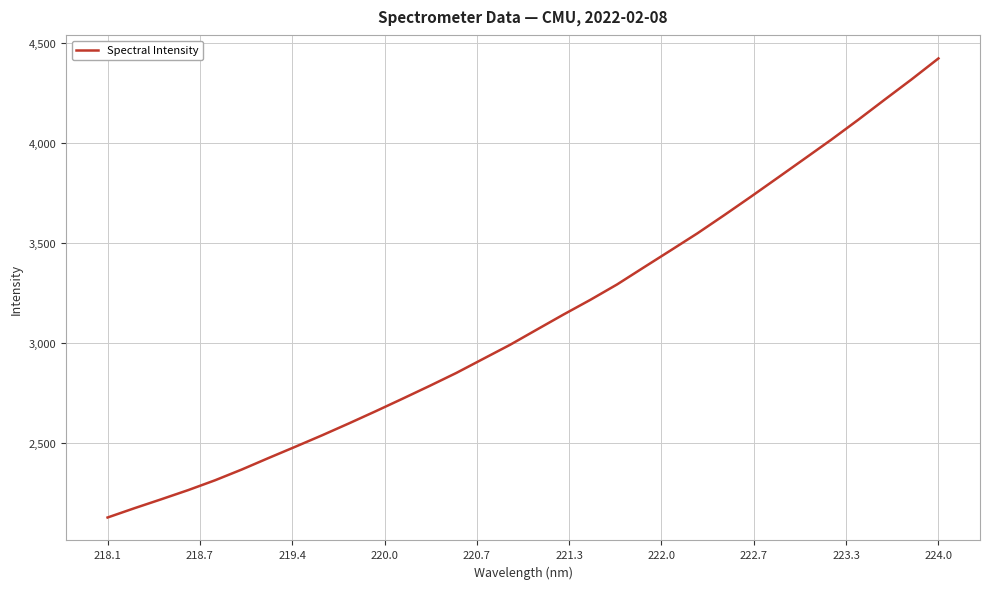

What is the difference between the maximum and minimum values?

2298.9